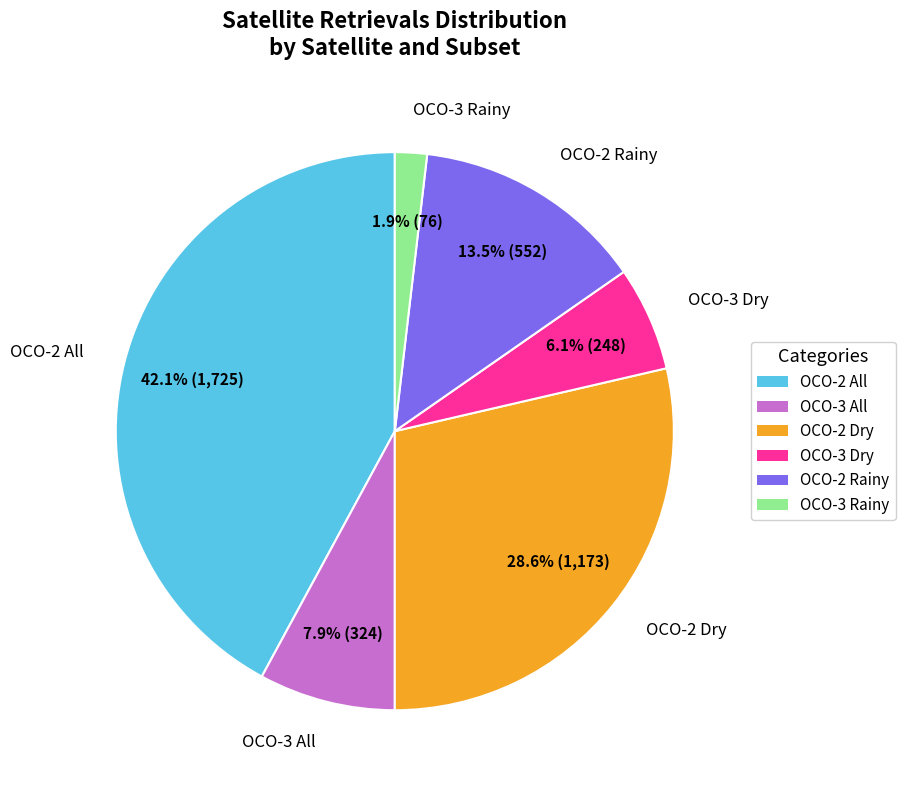

Does any single category account for the majority?

No